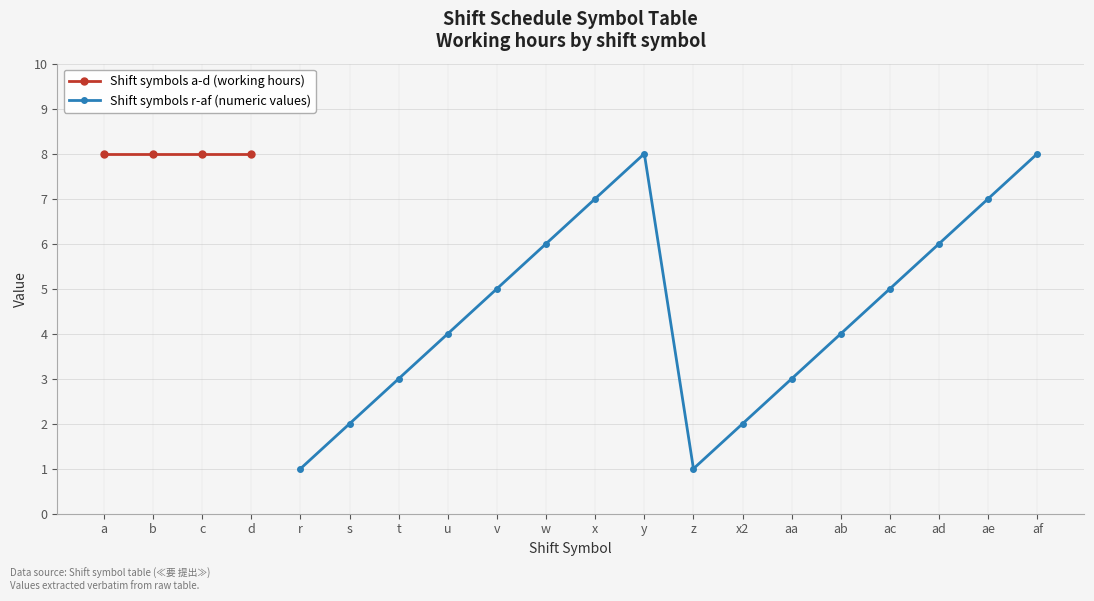

The value of Shift symbols r-af (numeric values) at ab is 4. True or false?

True